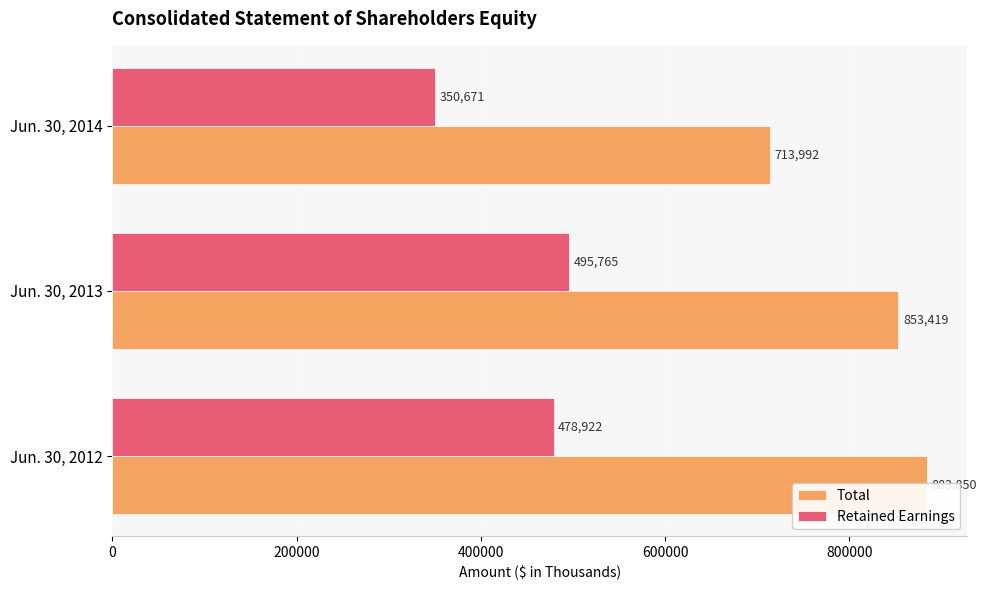

Are the bars grouped side by side (vs. stacked)?

Yes